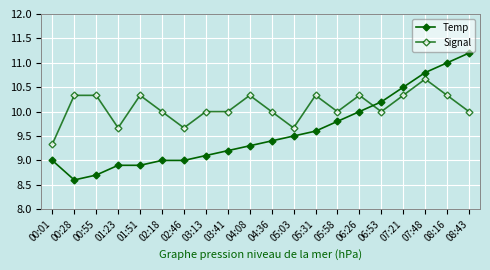

What is the label of the 3rd point from the right?

07:48